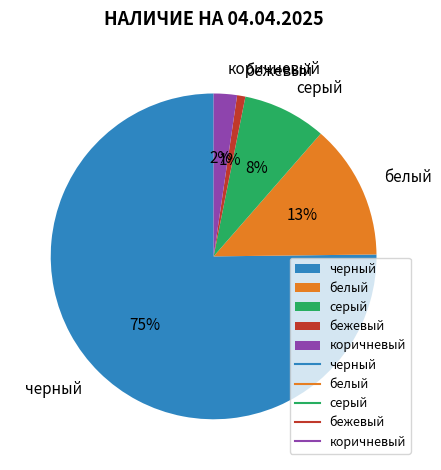

The белый slice represents 13% of the pie. True or false?

True